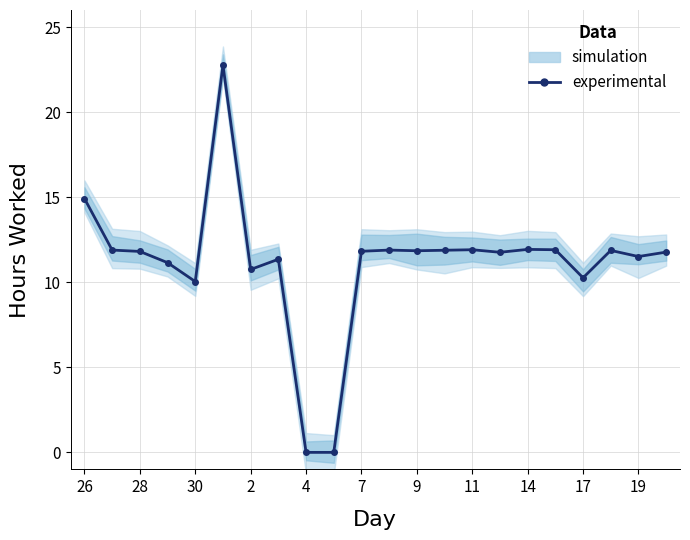

Reading right to left, transcribe all the data shown in this chart.

11.8	11.5	11.9	10.3	11.9	11.9	11.8	11.9	11.9	11.8	11.9	11.8	0.0	0.0	11.3	10.8	22.8	10.0	11.2	11.8	11.9	14.9